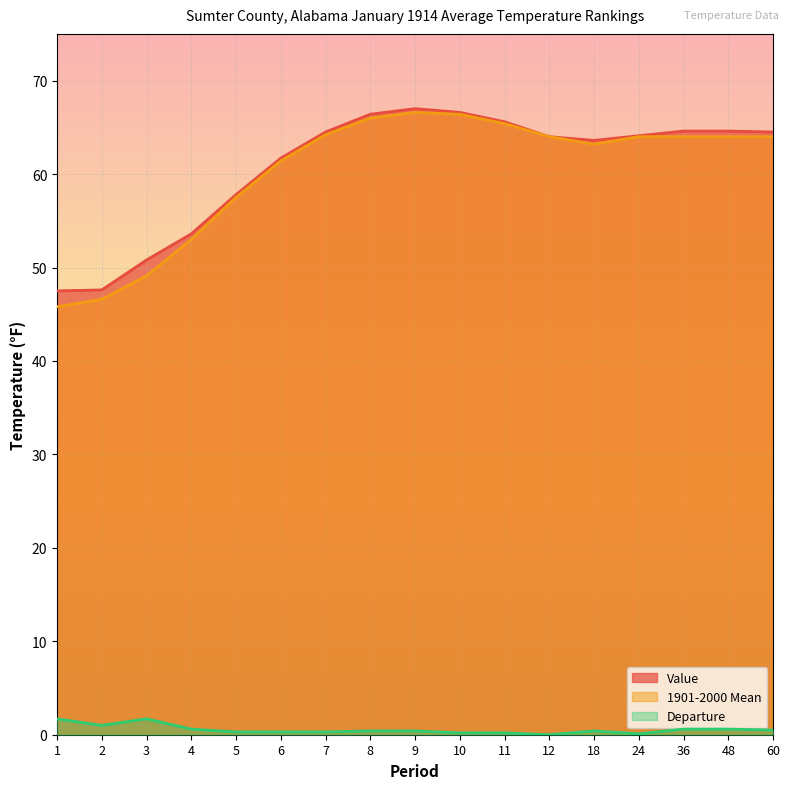

At which label does 1901-2000 Mean first exceed 64?

7